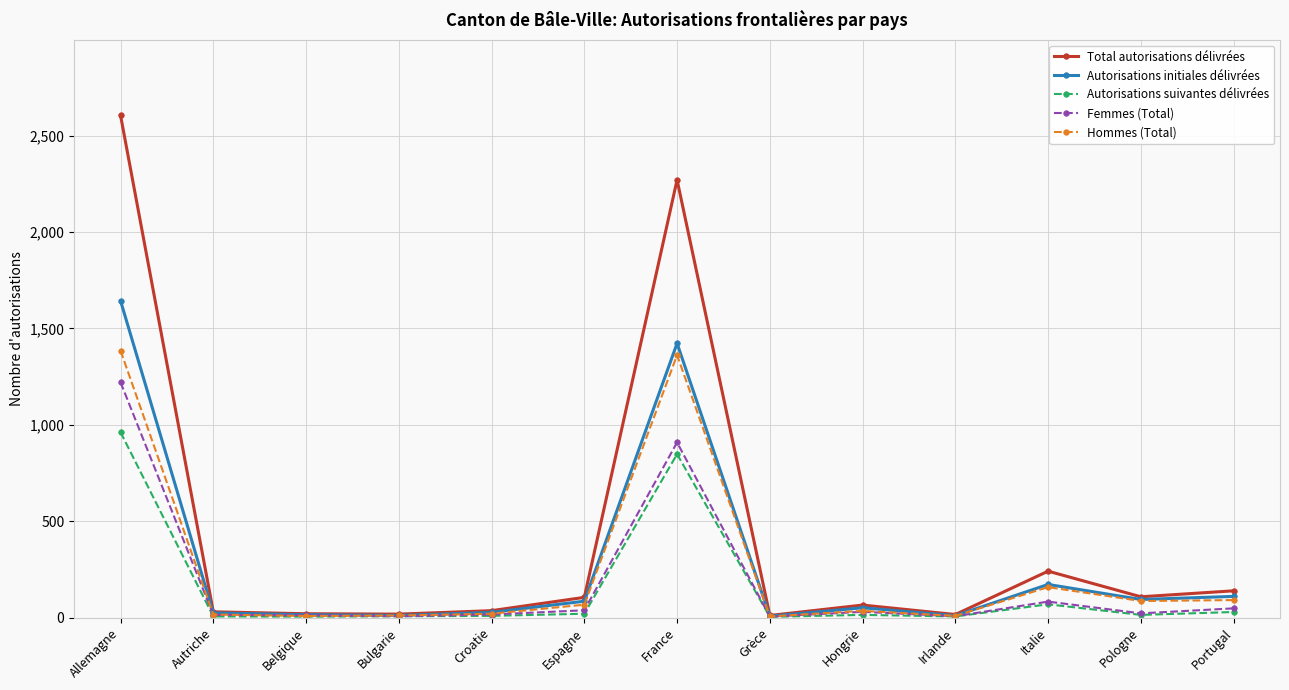

Is it true that Autorisations suivantes délivrées equals 4 at Grèce?

True